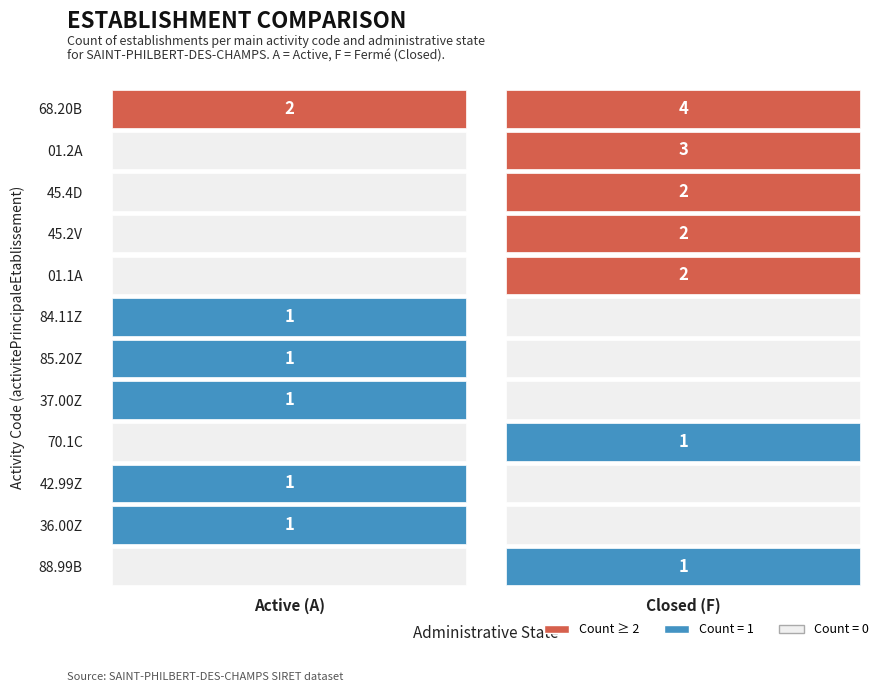

Which has a higher value, 11 or 7?

11